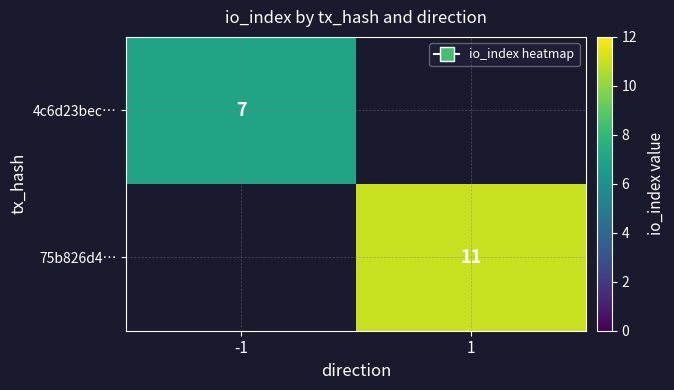

Is it true that 4c6d23bec… equals 7 at -1?

True